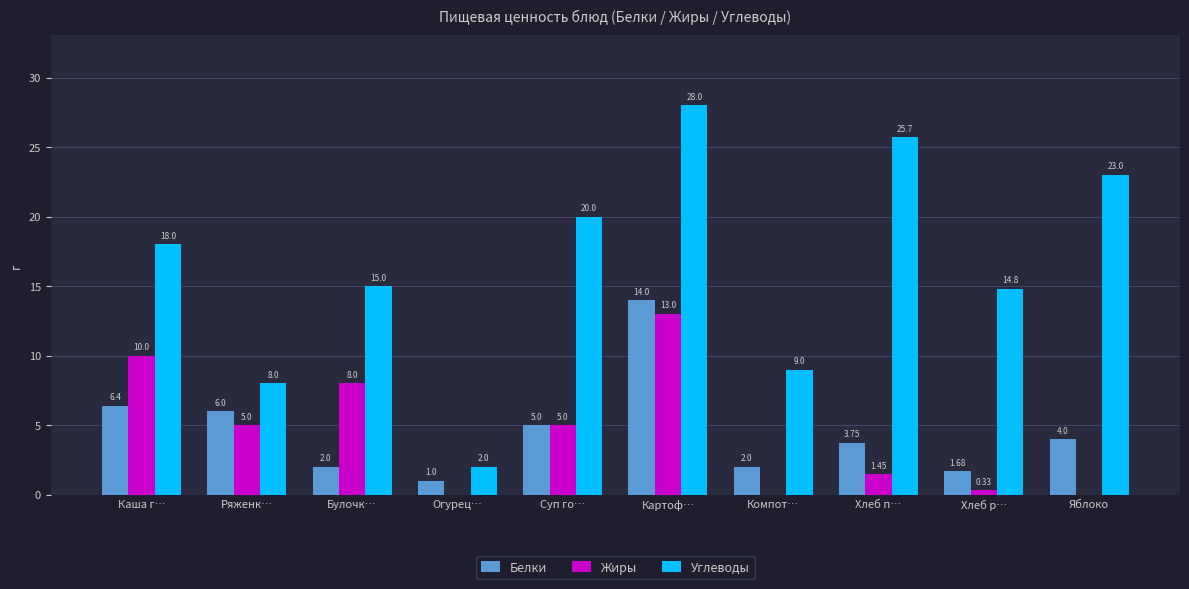

Between Суп го… and Картоф…, which series saw the biggest shift?

Белки